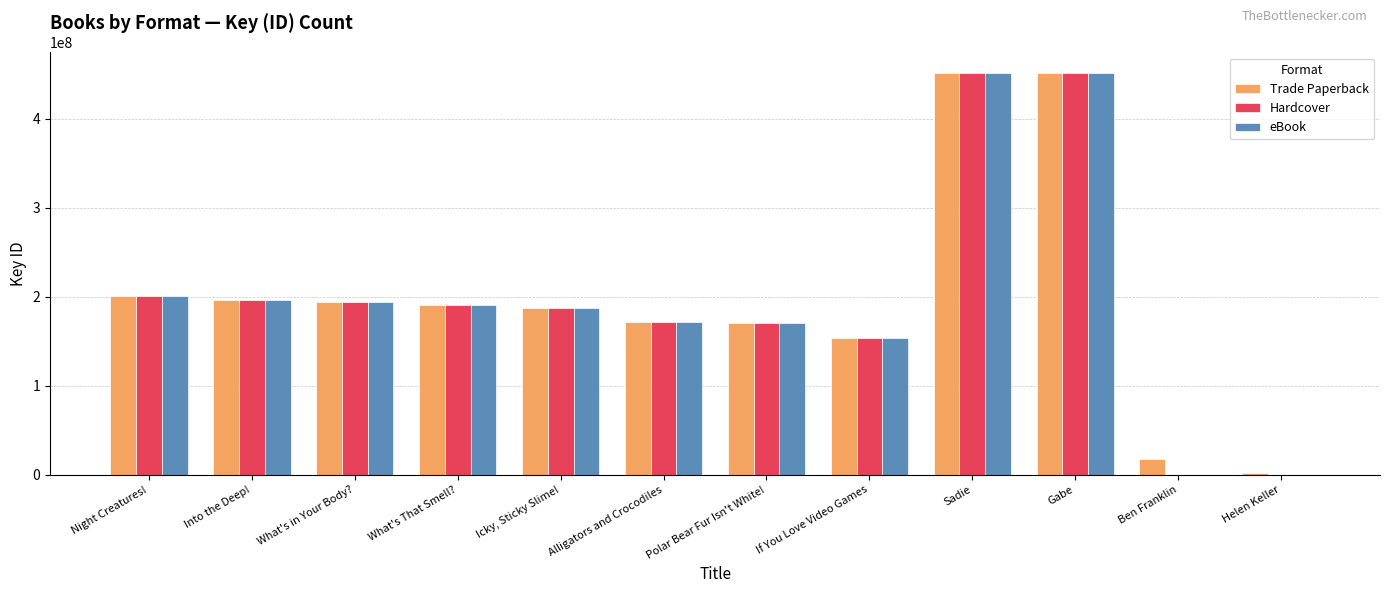

What is the total value across all series at Icky, Sticky Slime!?

562095033